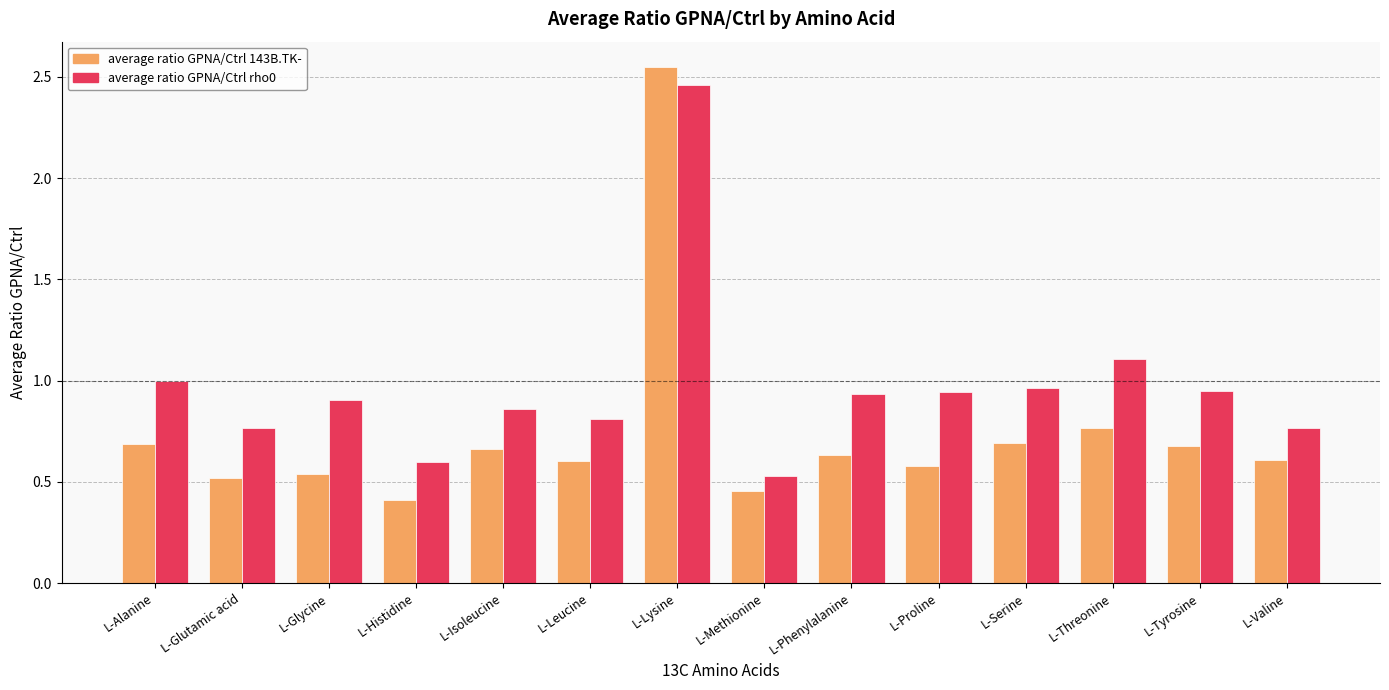

How many bars are there in total?

28